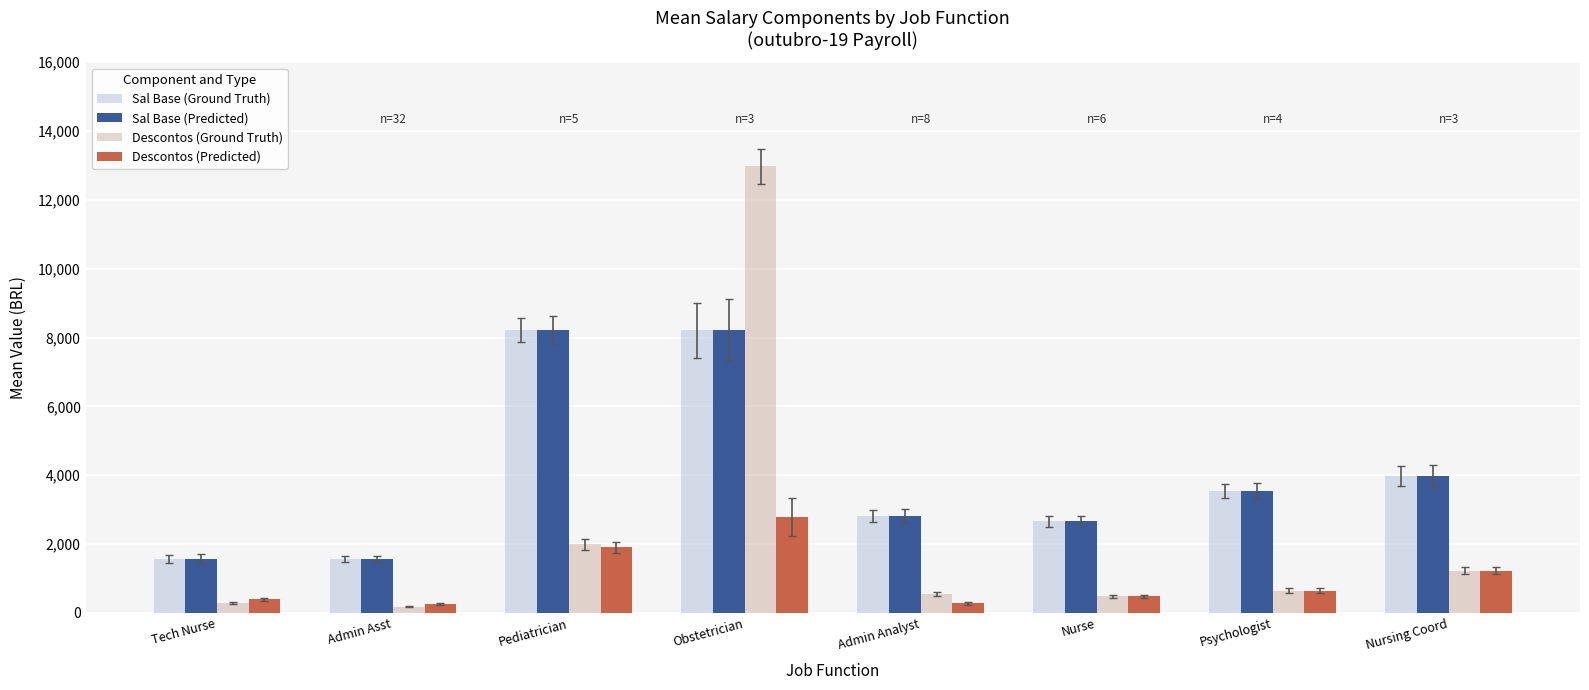

What is the difference between the highest and lowest values at Nursing Coord?

2751.4